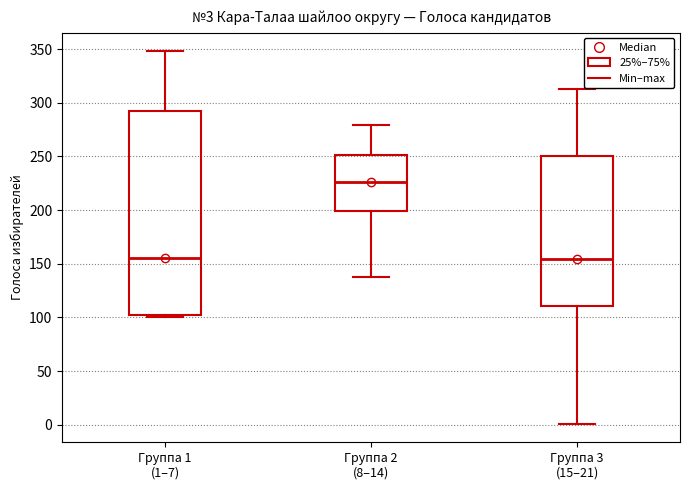

Which box's median line is the highest?

Группа 2 (8–14)